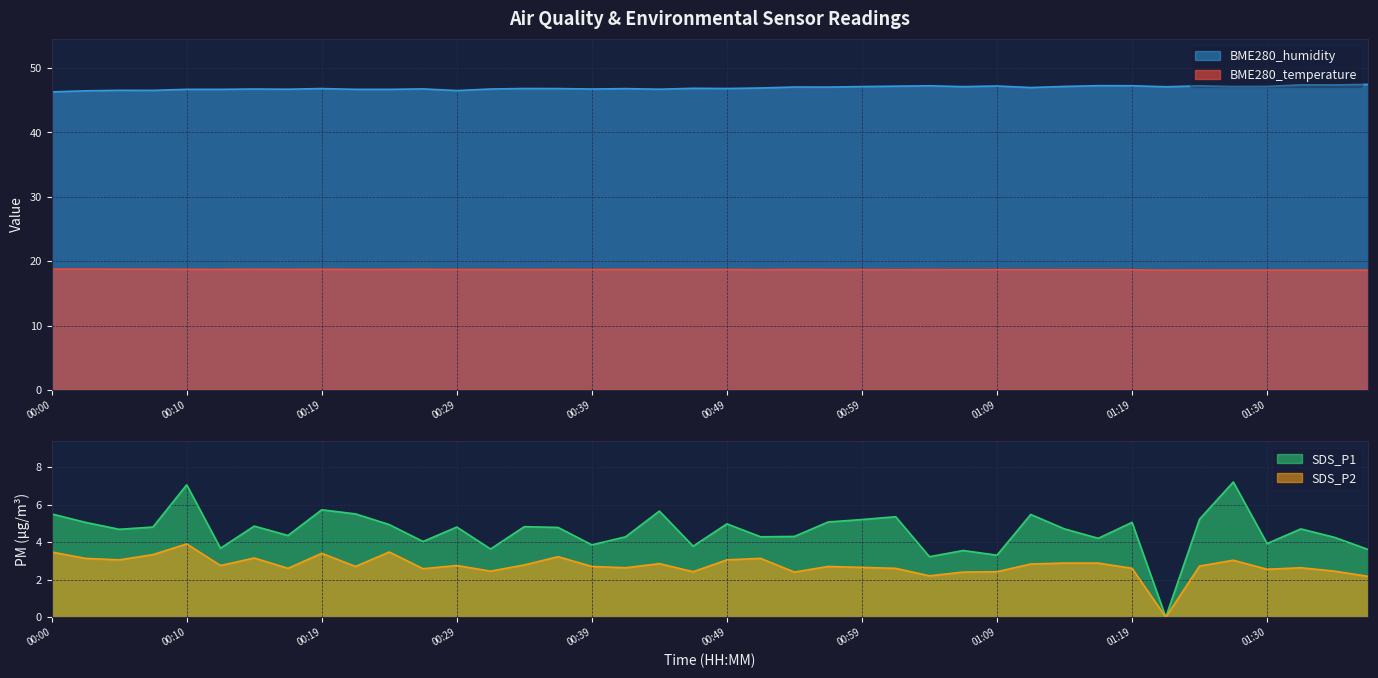

True or false: BME280_temperature and SDS_P1 cross at least once.

False